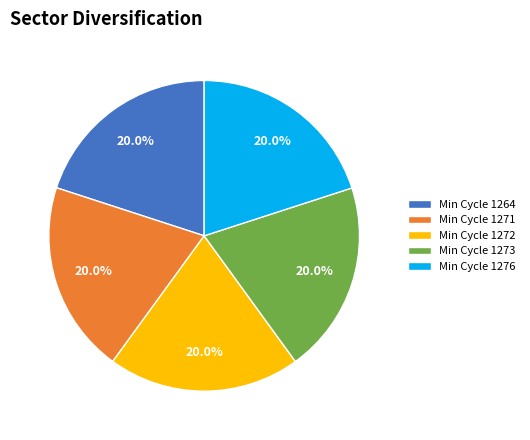

Is Min Cycle 1271 the majority of the pie?

No